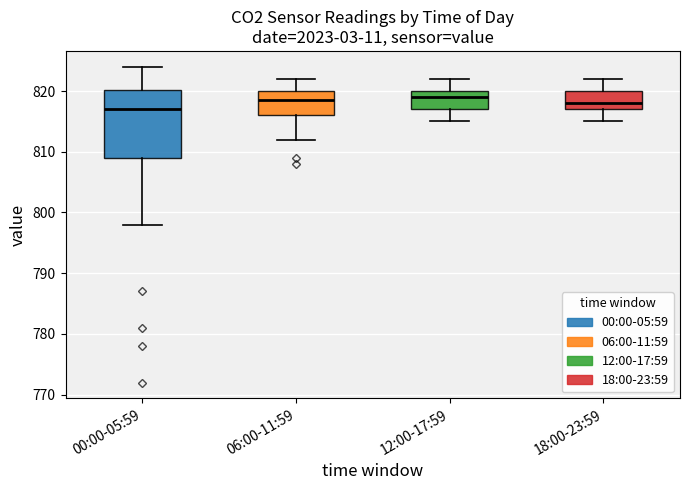

Reading left to right, read every box against the y-axis: the position of its median line, the range the box covers, and the ends of its whiskers. The values are not printed on the chart, so give them approximately, as read against the axis.

00:00-05:59: median 817, box 809 to 820, whiskers 798 to 824
06:00-11:59: median 819, box 816 to 820, whiskers 812 to 822
12:00-17:59: median 819, box 817 to 820, whiskers 815 to 822
18:00-23:59: median 818, box 817 to 820, whiskers 815 to 822